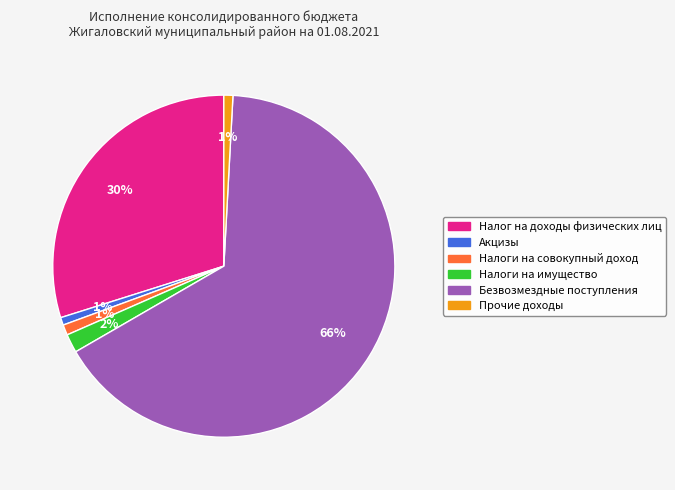

To the nearest percent, what percentage of the pie is Налог на доходы физических лиц?

30%